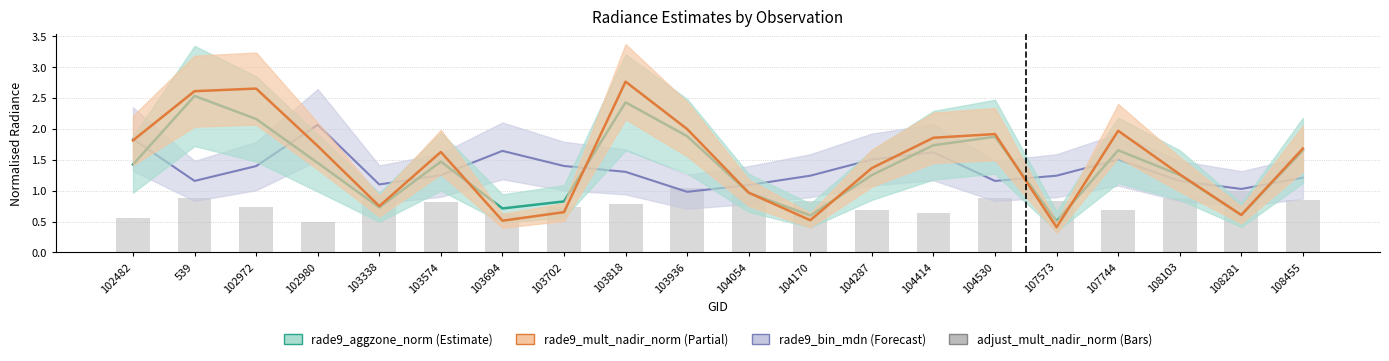

Are the bars grouped side by side (vs. stacked)?

No